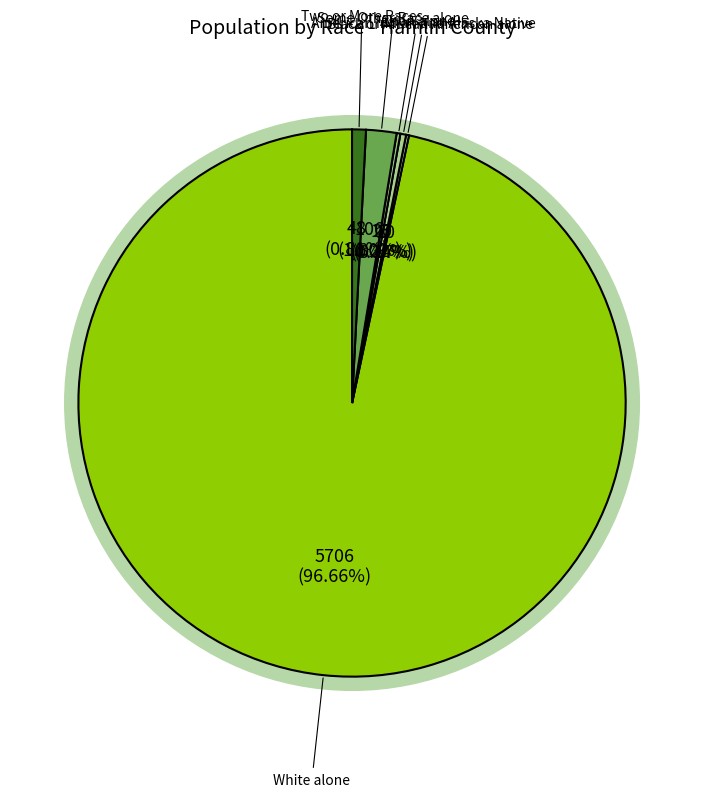

Which category has the biggest portion of the pie?

White alone